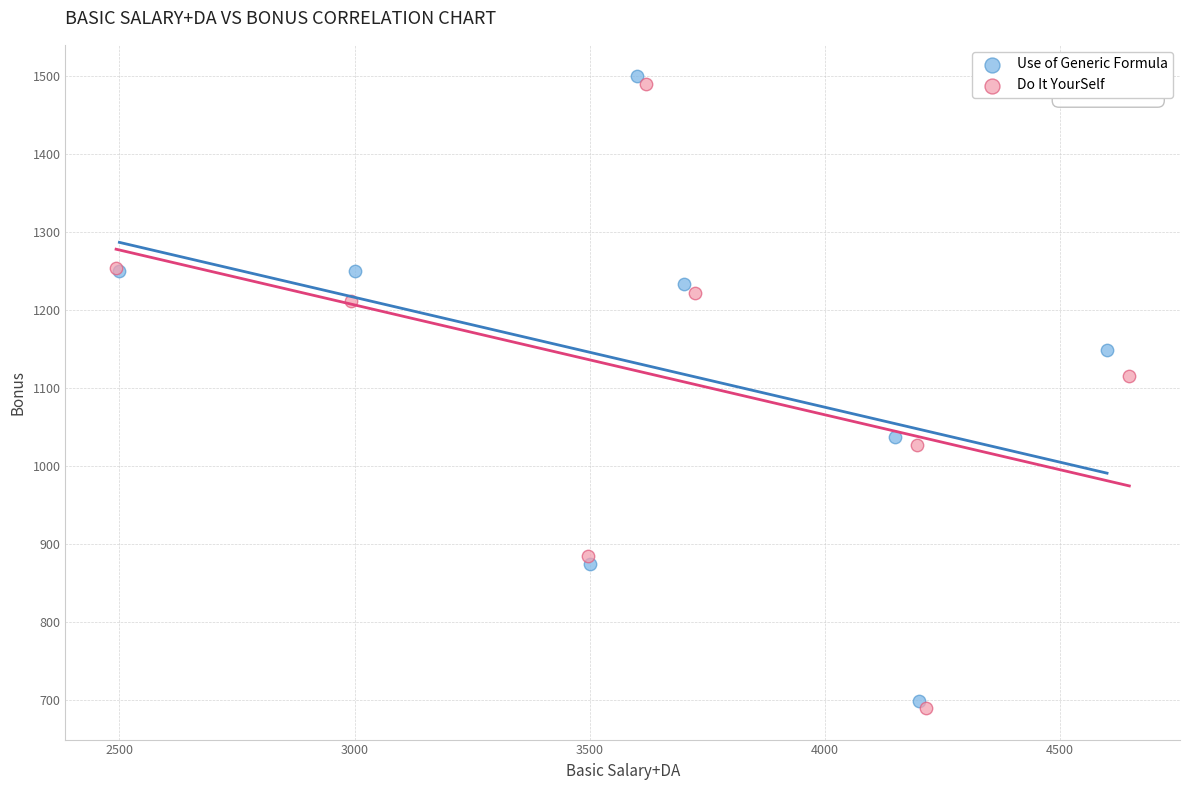

Which series contains the highest Y value?

Use of Generic Formula